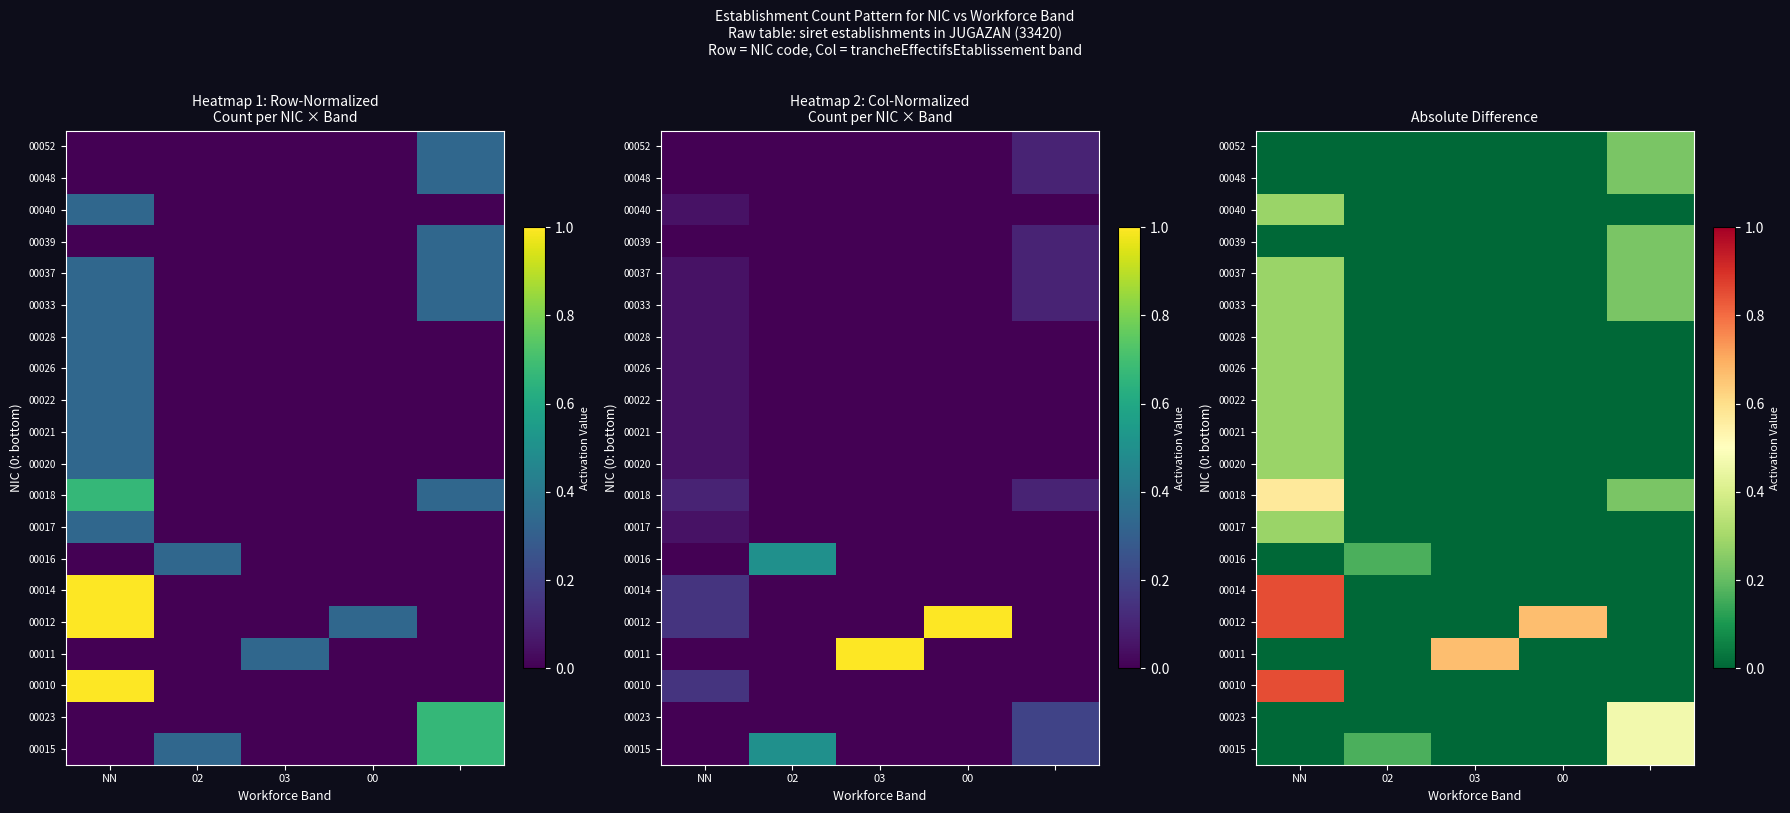

Rank the series by their maximum value, from highest to lowest.

00010, 00012, 00014, 00011, 00018, 00015, 00023, 00017, 00020, 00021, 00022, 00026, 00028, 00033, 00037, 00040, 00039, 00048, 00052, 00016